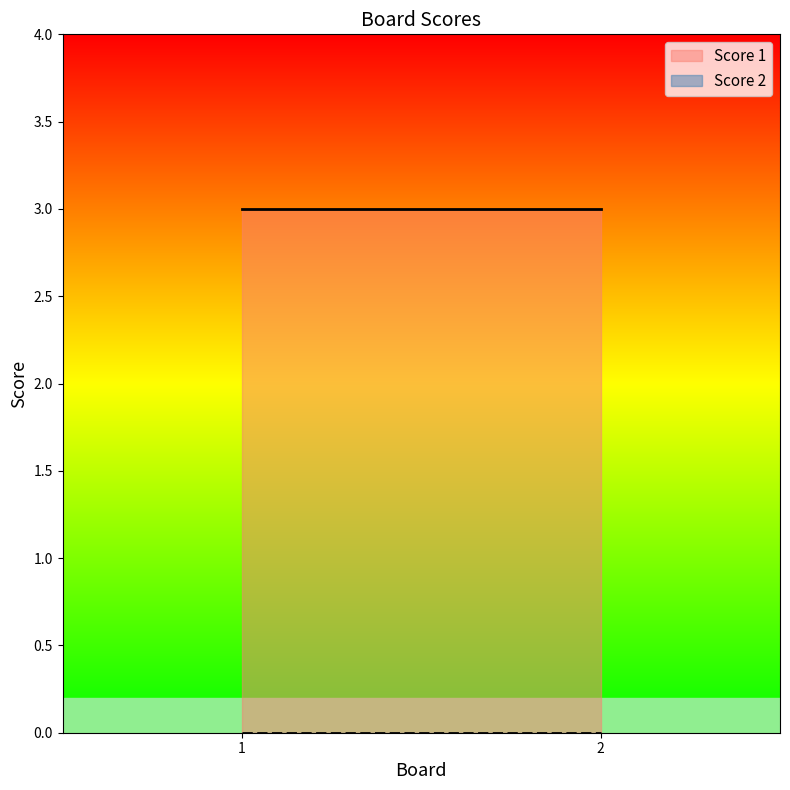

Rank the series at 2 from highest to lowest value.

Score 1, Score 2